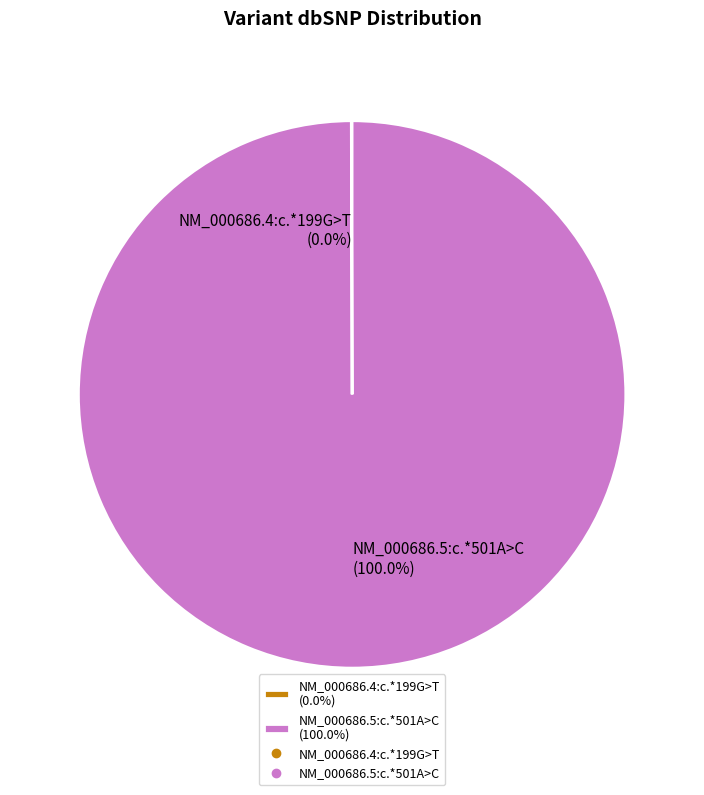

Is there a majority slice in this chart?

Yes